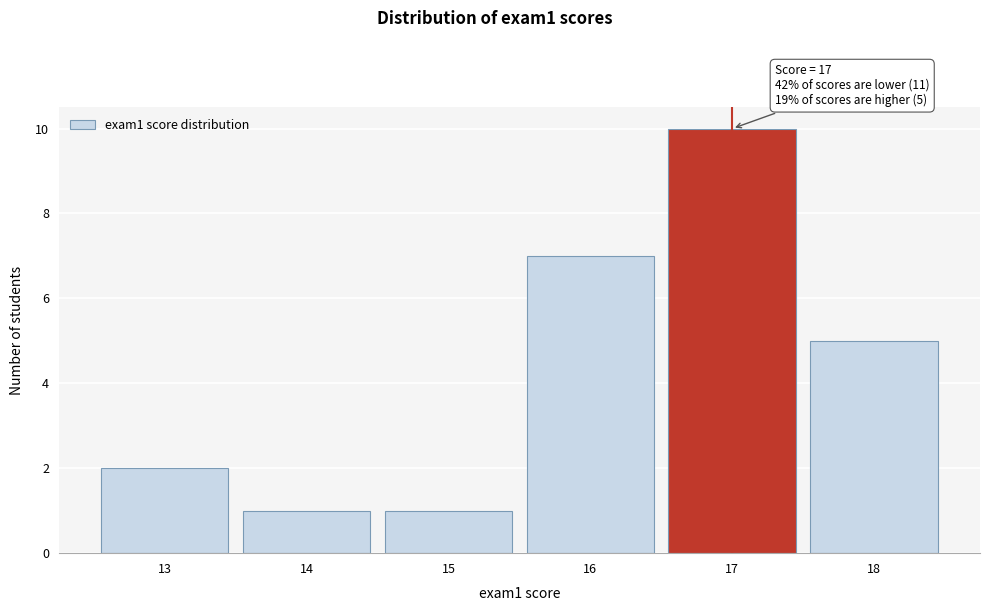

Over which range of the x-axis is the bar tallest?

16.5 to 17.5